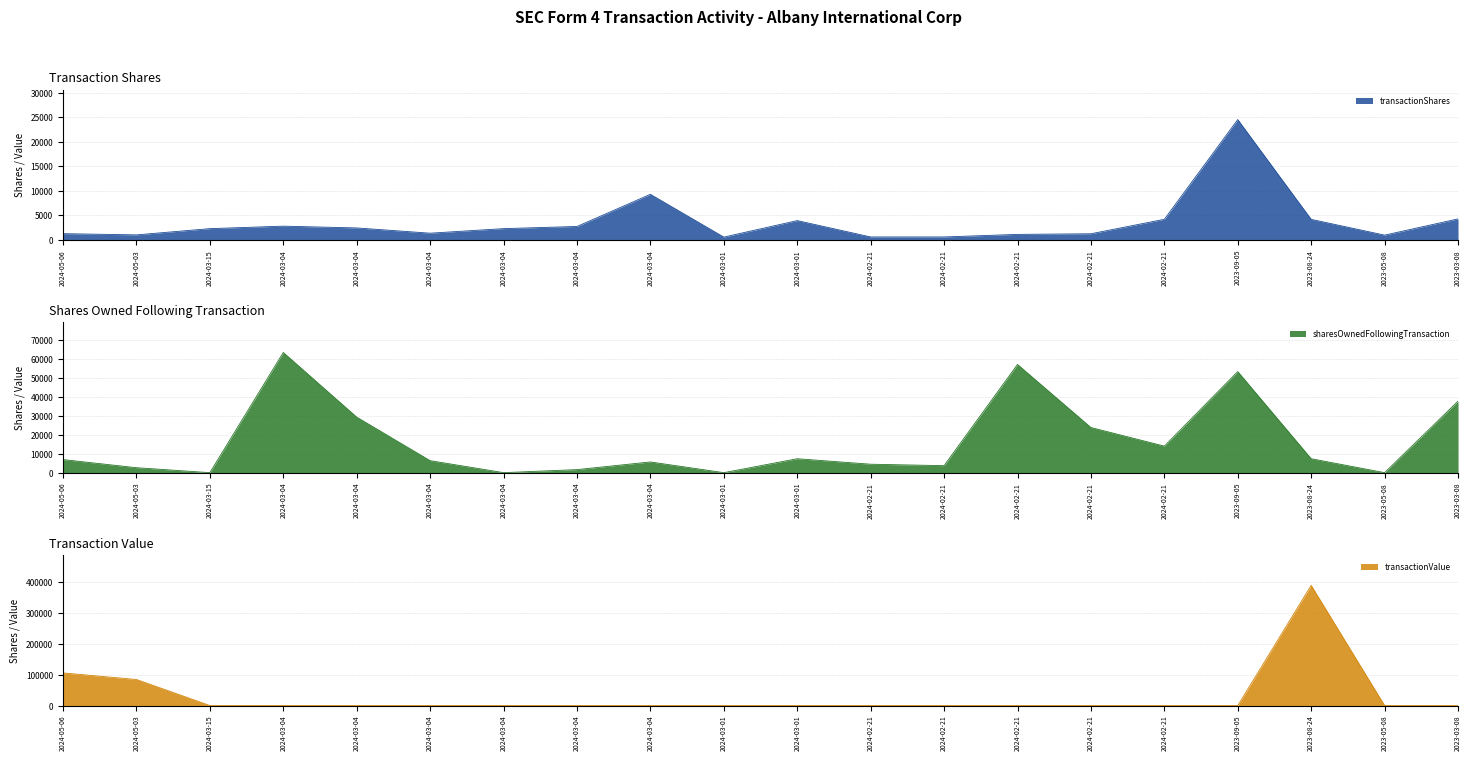

True or false: sharesOwnedFollowingTransaction has a value of 6884 at 2024-05-06.

True